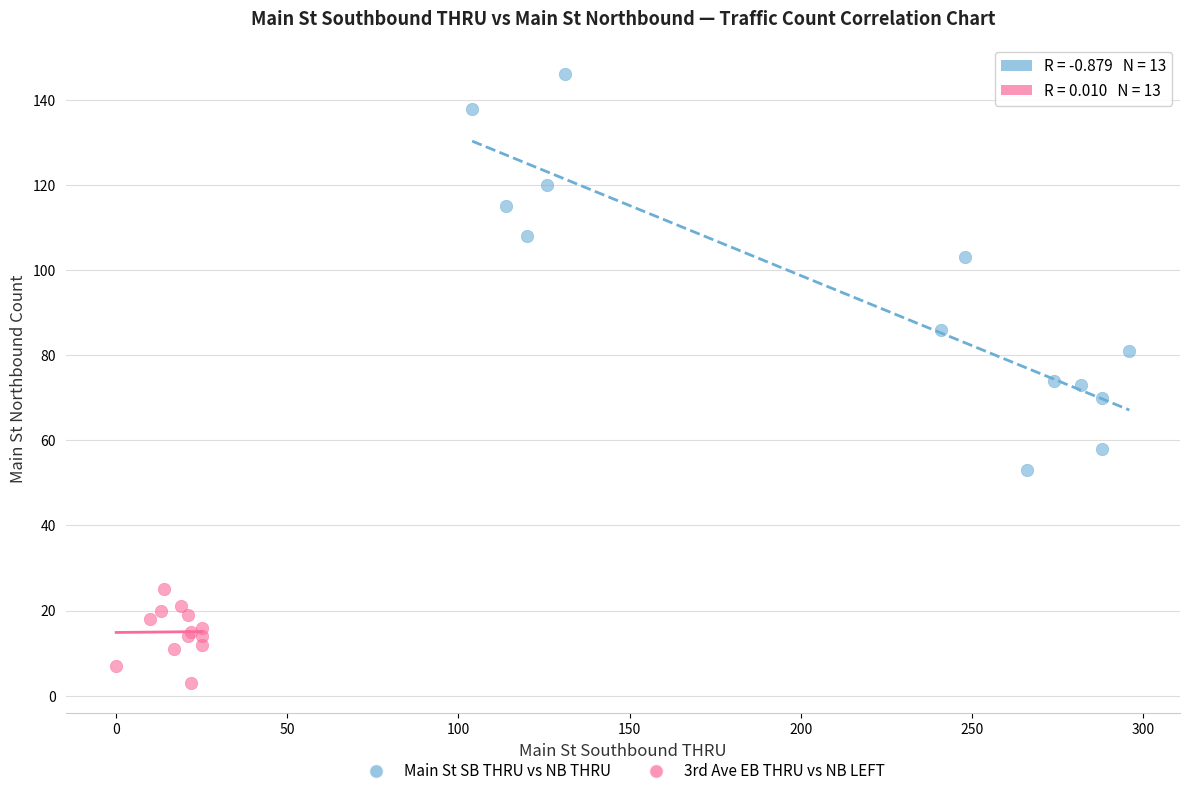

Which series reaches the minimum Y coordinate?

3rd Ave EB THRU vs NB LEFT